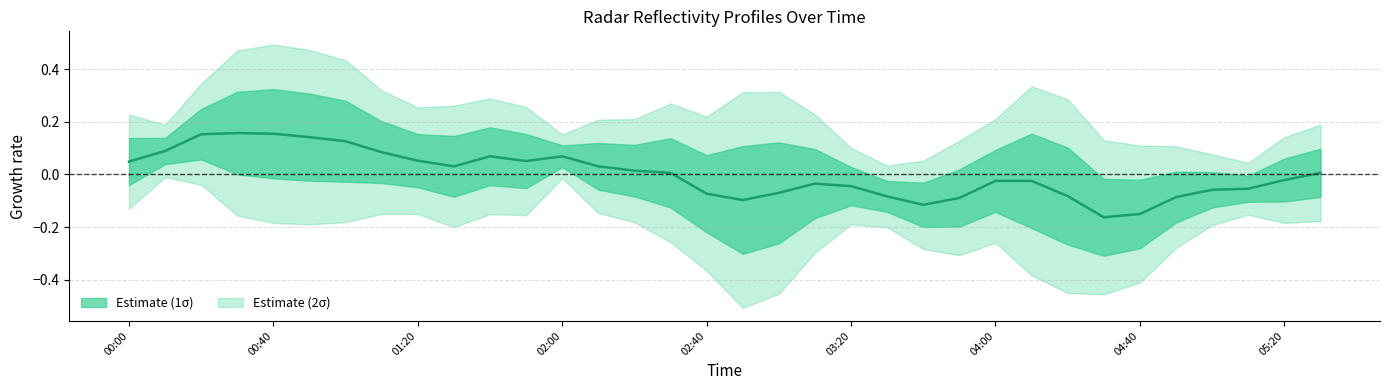

Reading left to right, what are all the values shown in this chart?

0.0	0.1	0.2	0.2	0.2	0.1	0.1	0.1	0.1	0.0	0.1	0.1	0.1	0.0	0.0	0.0	-0.1	-0.1	-0.1	-0.0	-0.0	-0.1	-0.1	-0.1	-0.0	-0.0	-0.1	-0.2	-0.2	-0.1	-0.1	-0.1	-0.0	0.0